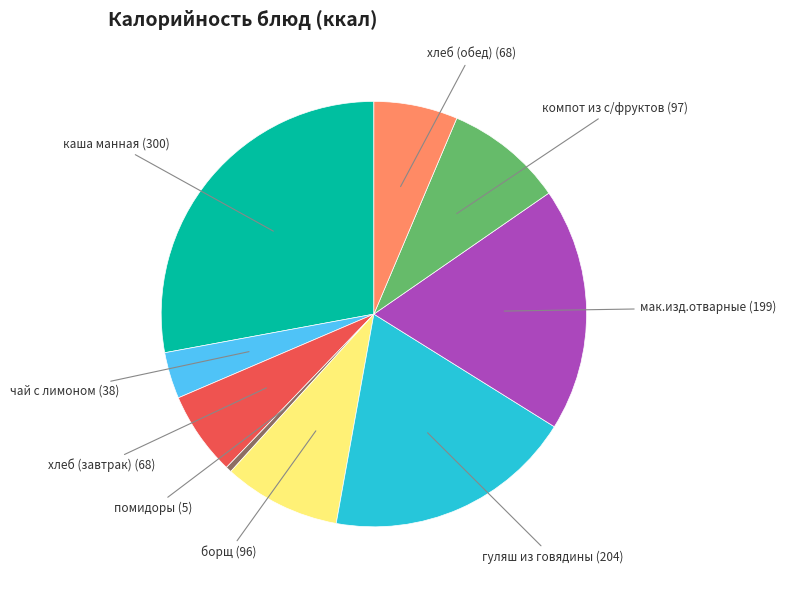

Does any single category account for the majority?

No